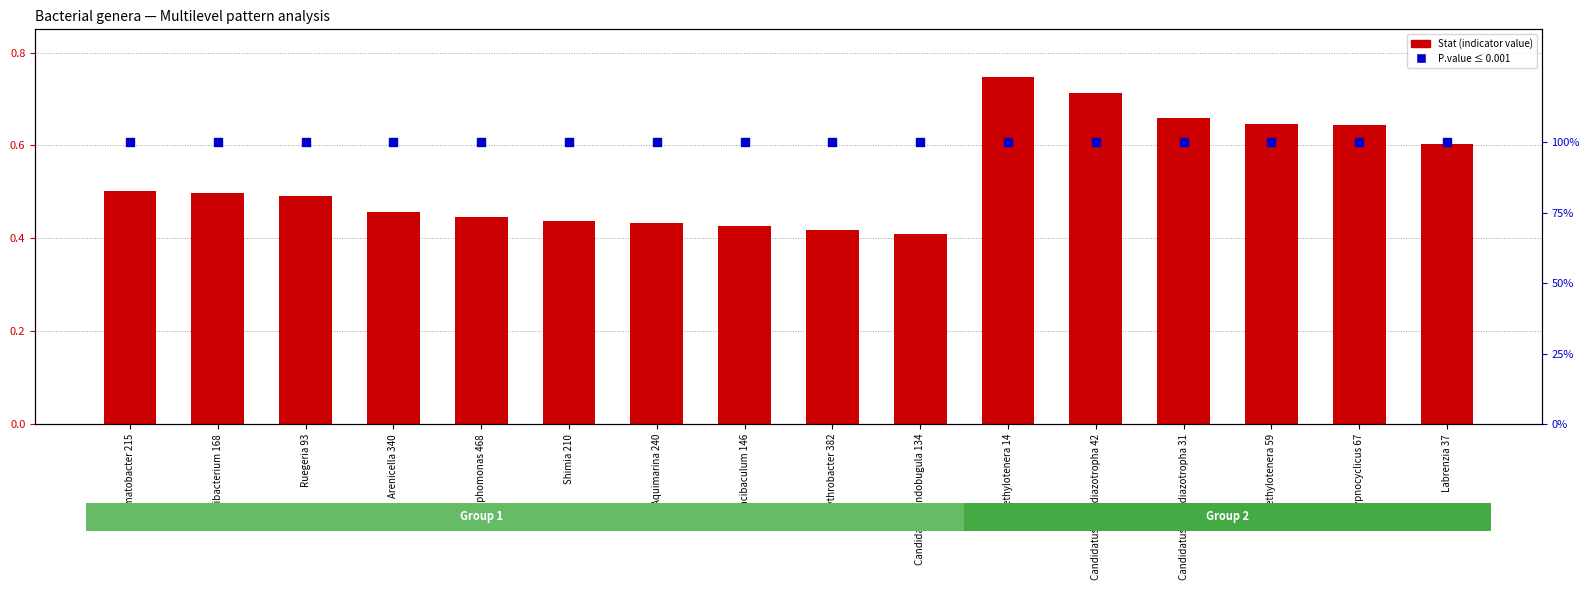

At which category is the sum across all series the highest?

Methylotenera 14